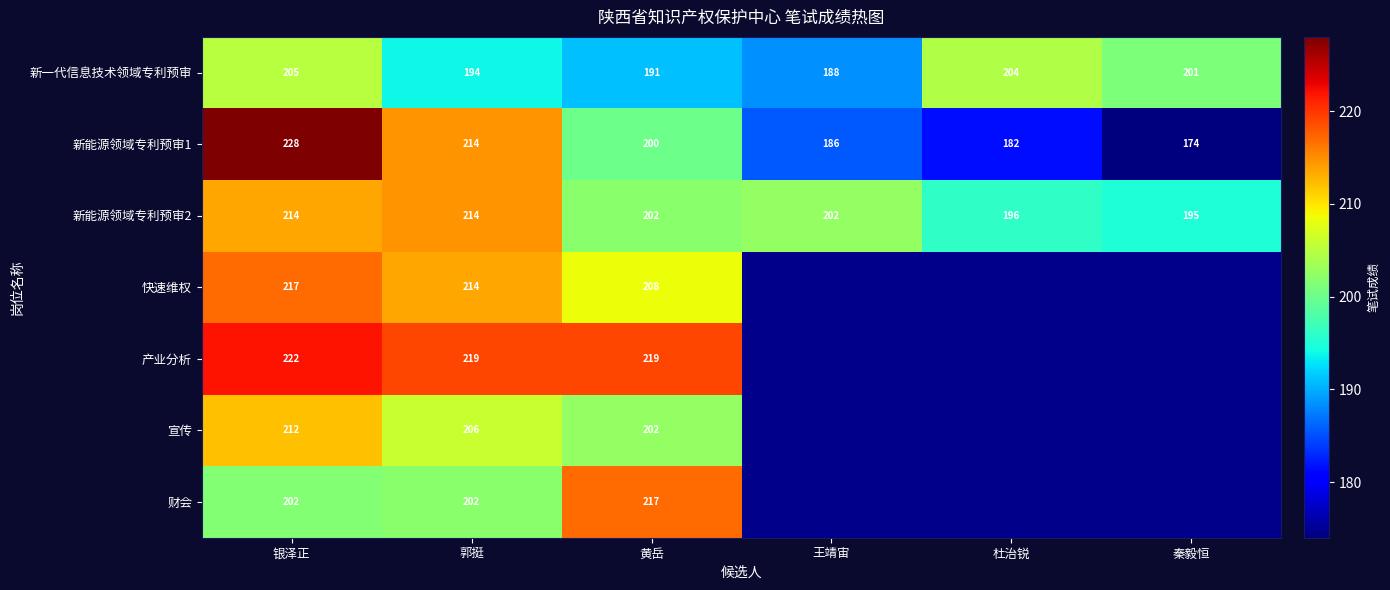

What is the difference between the 新能源领域专利预审1 values at 银泽正 and 杜治锐?

46